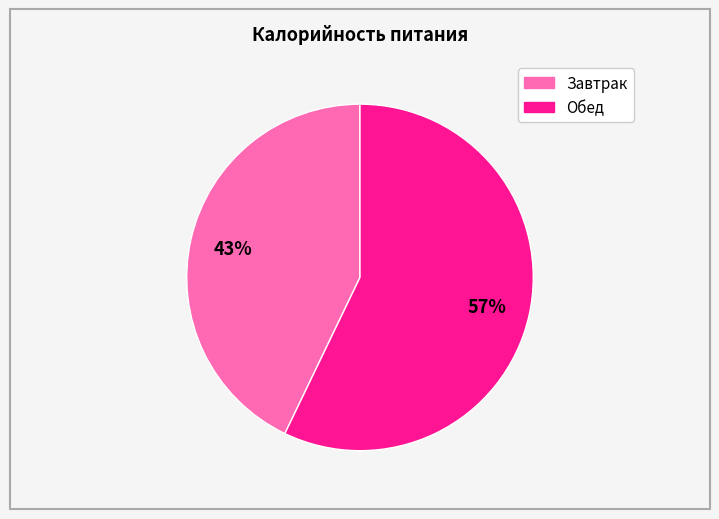

To the nearest percent, what is the difference between the largest and smallest slice percentages?

14%